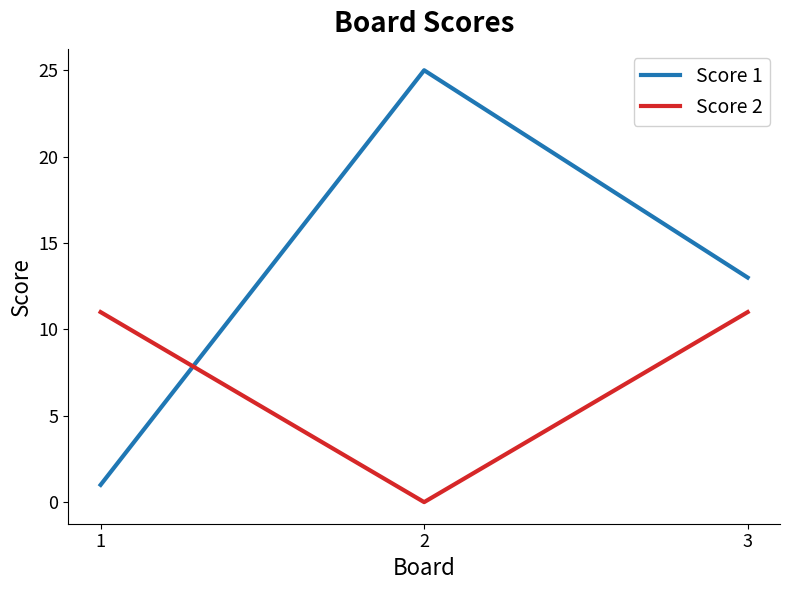

What is the highest value of the Score 2 series?

11